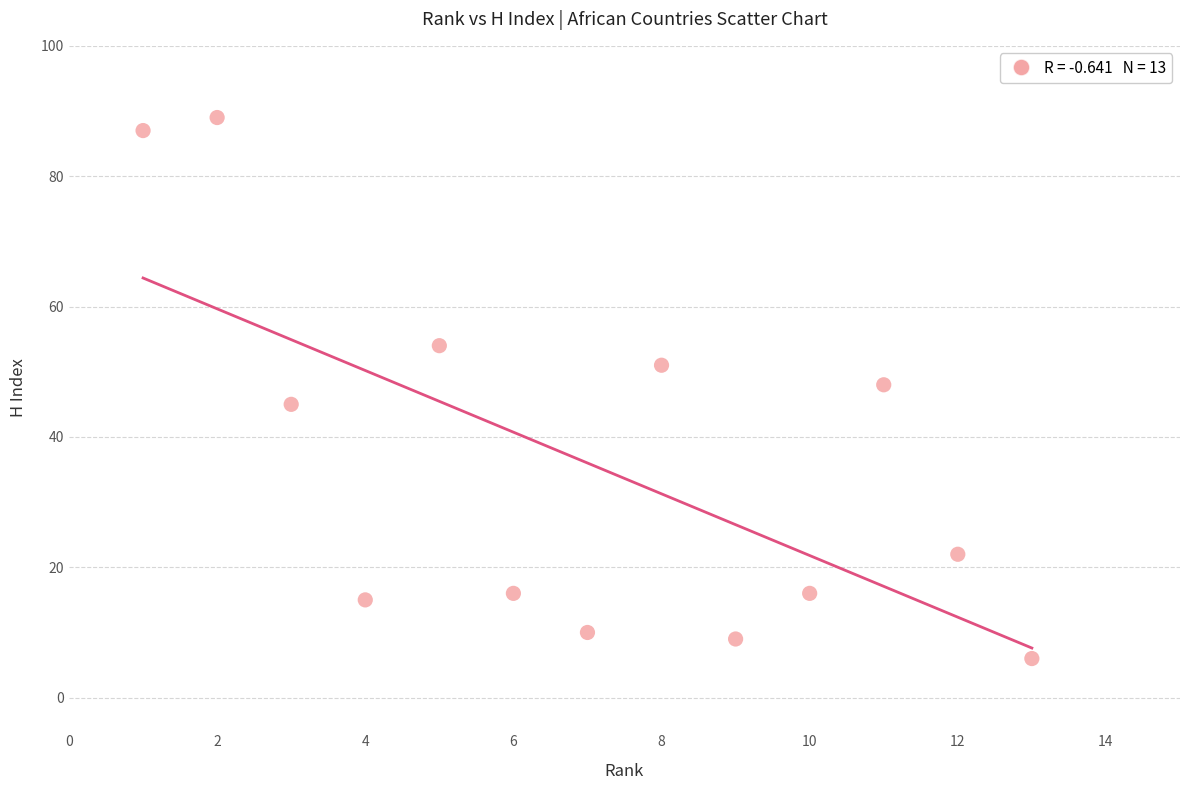

What is the range of X values (max minus min)?

12